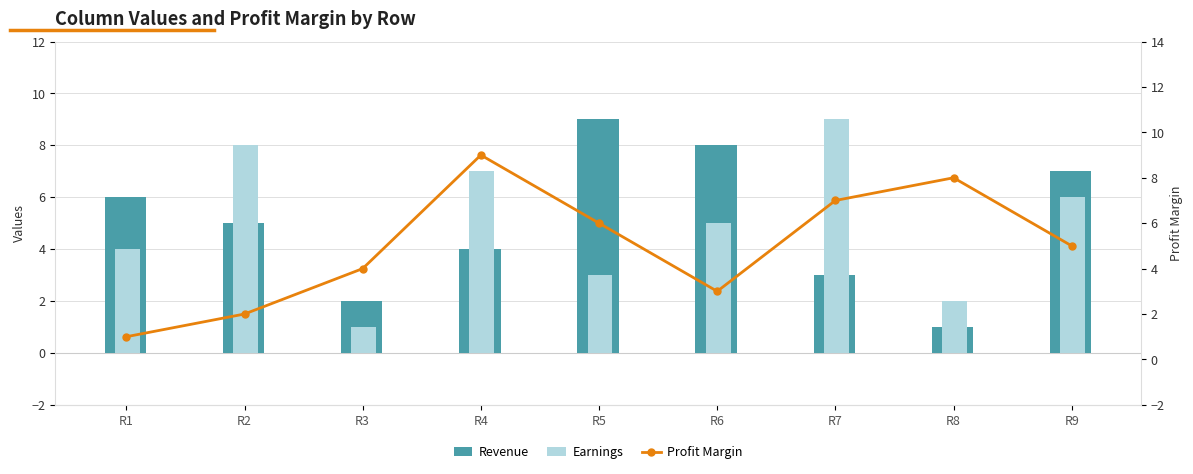

Reading left to right, extract all data points from this chart.

Revenue: R1=6	R2=5	R3=2	R4=4	R5=9	R6=8	R7=3	R8=1	R9=7
Earnings: R1=4	R2=8	R3=1	R4=7	R5=3	R6=5	R7=9	R8=2	R9=6
Profit Margin: R1=1	R2=2	R3=4	R4=9	R5=6	R6=3	R7=7	R8=8	R9=5